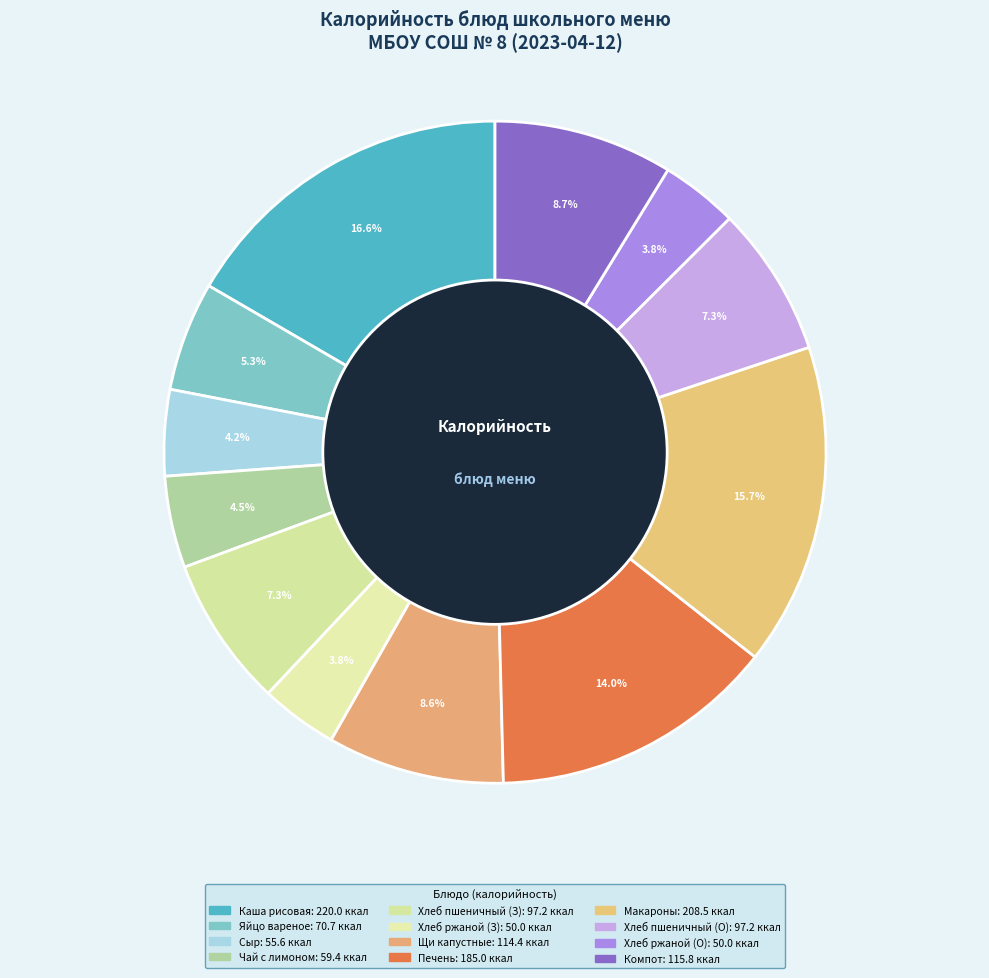

How many segments does this pie chart have?

12